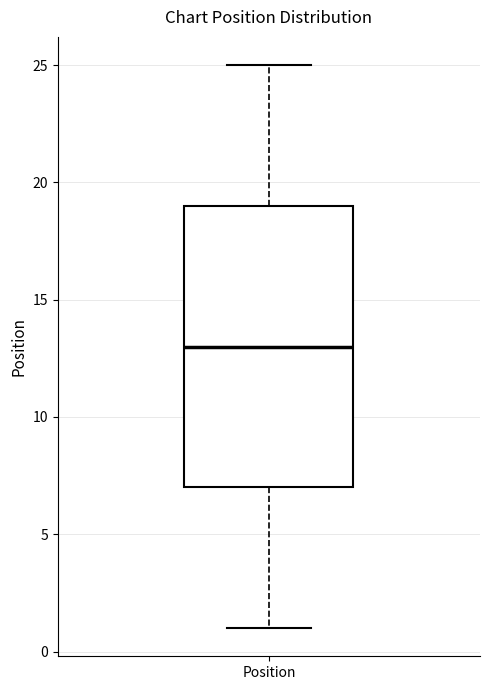

Where is the lower edge of the box for Position on the y-axis? The values are not printed on the chart, so give them approximately, as read against the axis.

7